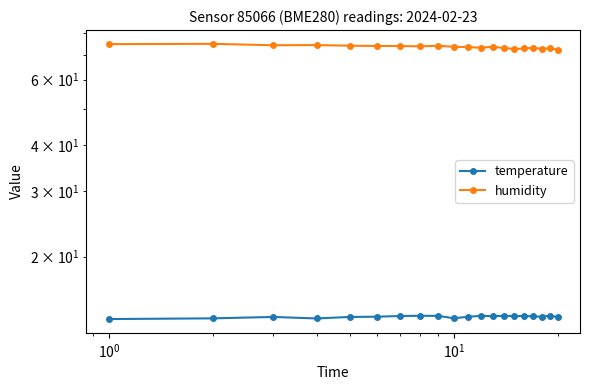

How many temperature values are between 13 and 14?

20